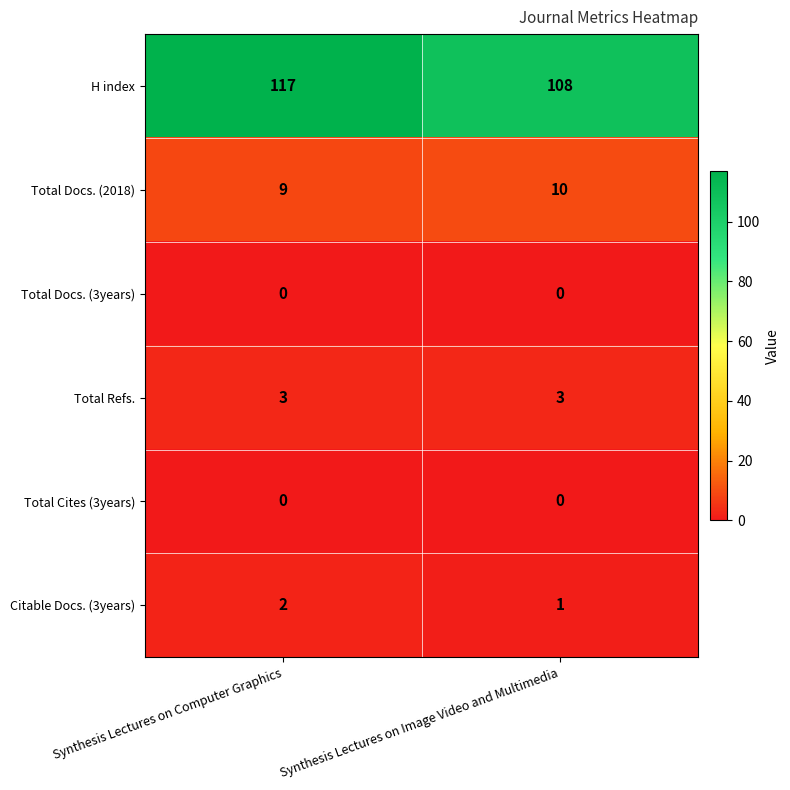

Is it true that Total Refs. equals 5 at Synthesis Lectures on Image Video and Multimedia?

False